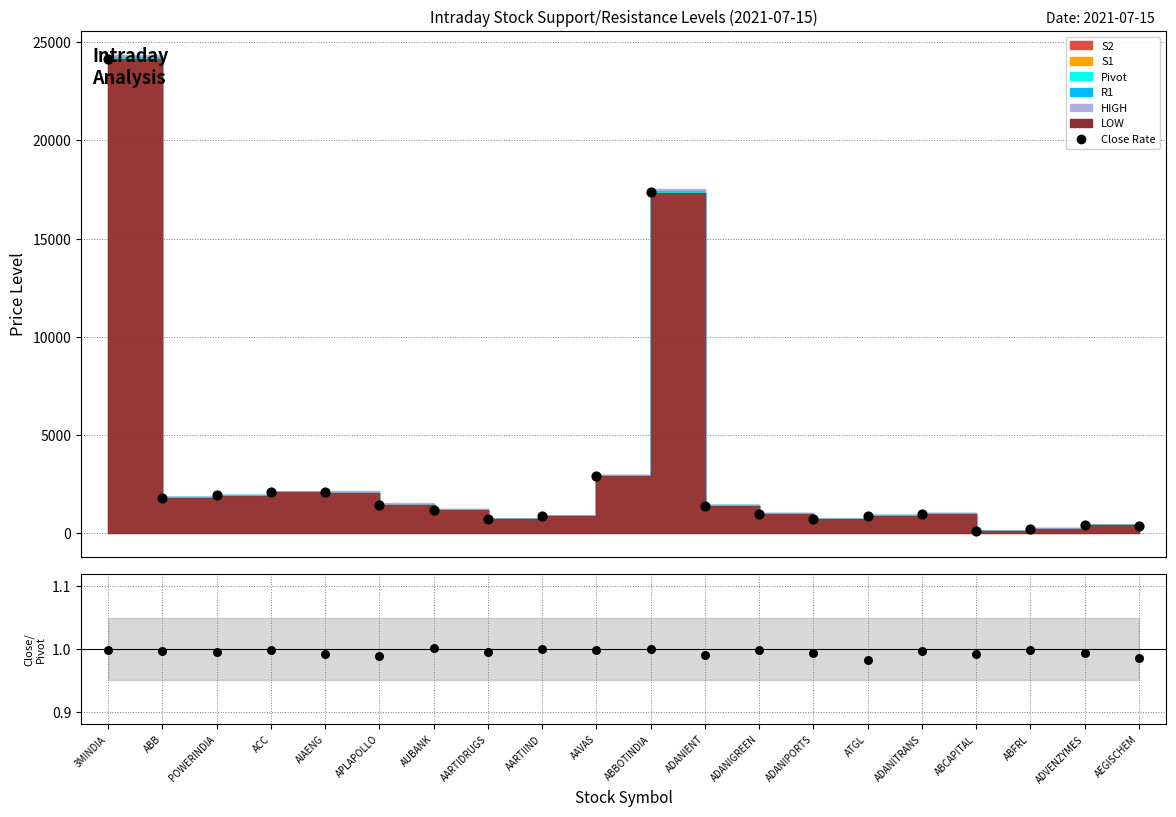

At which category is the sum across all series the highest?

3MINDIA